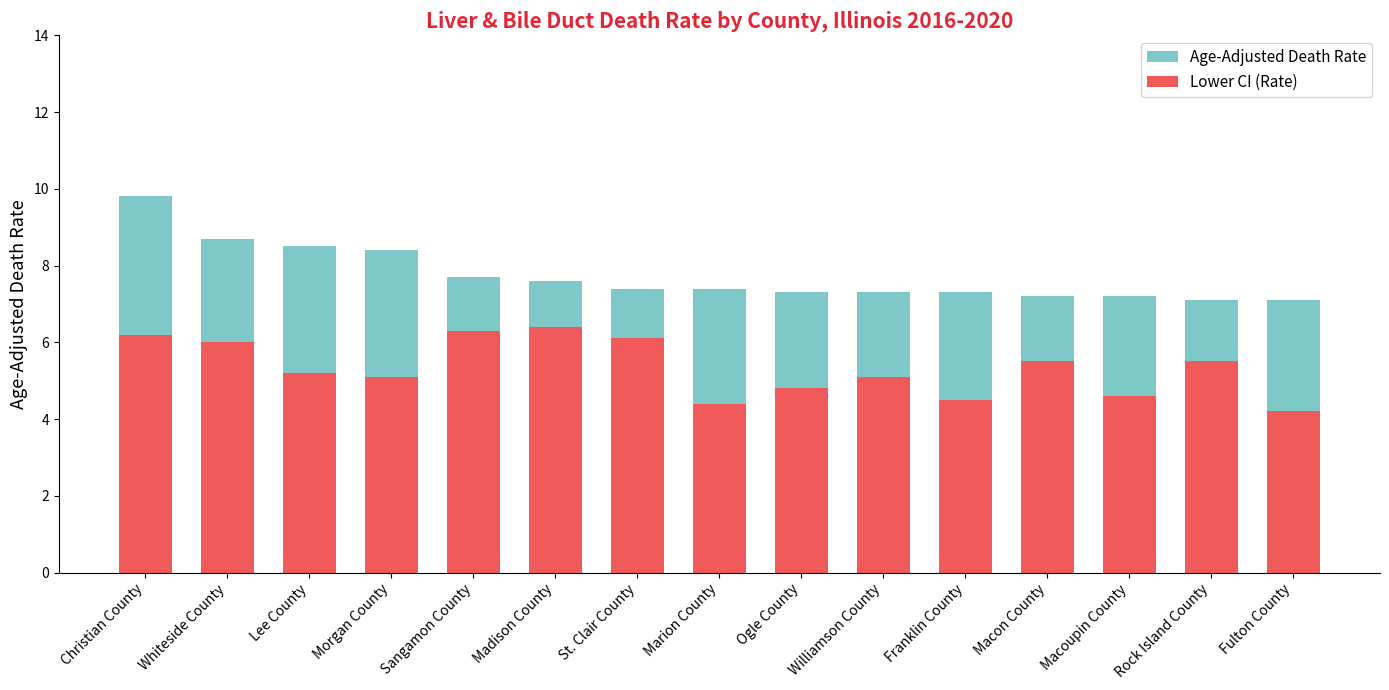

True or false: Lower CI (Rate) has a value of 4.8 at Ogle County.

True